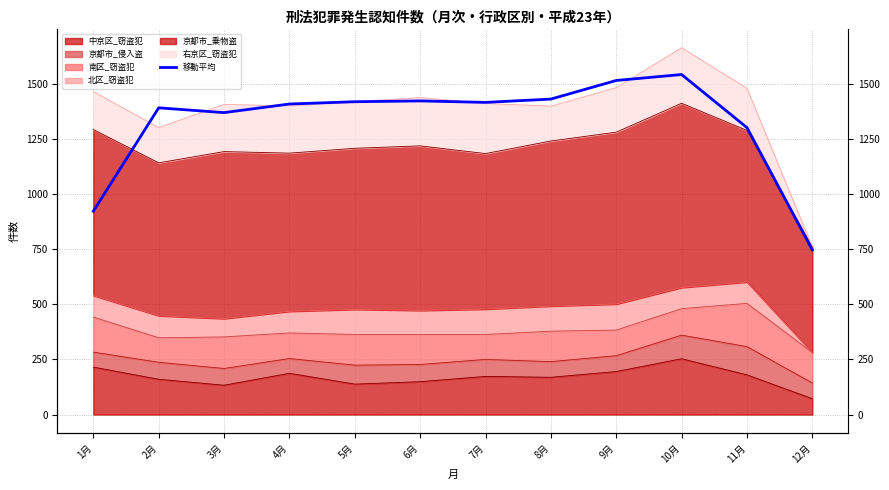

Reading left to right, extract all data points from this chart.

921.7	1390.3	1368.7	1407.7	1418.0	1421.7	1415.0	1430.0	1514.3	1541.3	1300.7	746.3